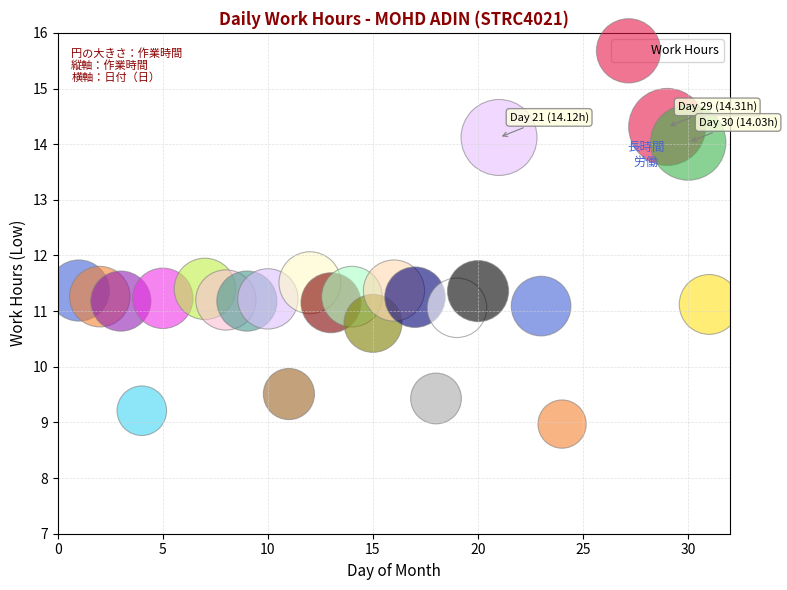

What is the range of X values (max minus min)?

30.0